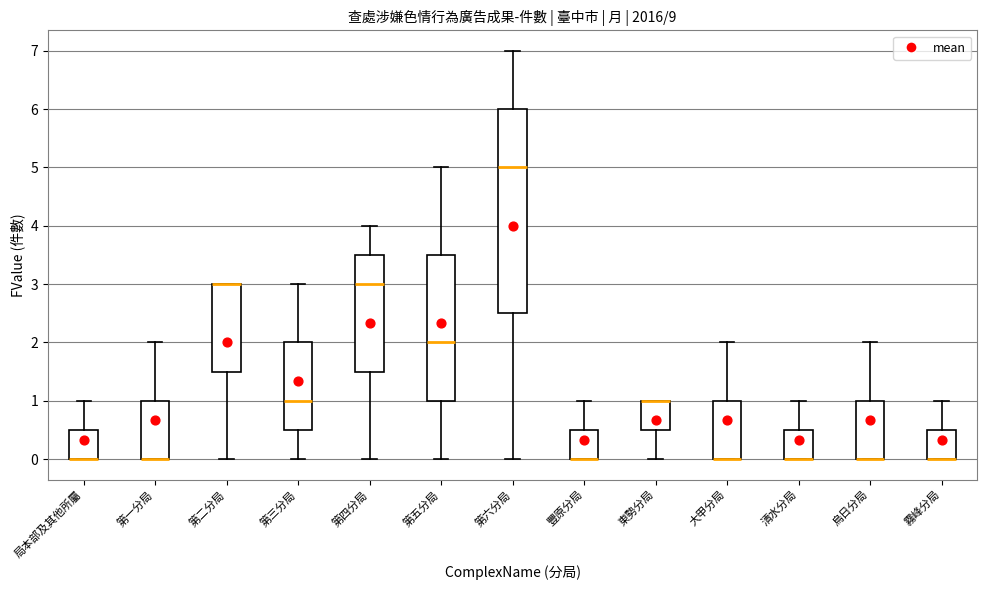

Reading left to right, transcribe this box plot: for each box, give where its median line is, the range the box spans, and where its two whiskers end, as read against the y-axis. The values are not printed on the chart, so give them approximately, as read against the axis.

局本部及其他所屬: median 0.0 (drawn on the box's lower edge), box 0.0 to 0.5, whiskers 0.0 to 1.0
第一分局: median 0.0 (drawn on the box's lower edge), box 0.0 to 1.0, whiskers 0.0 to 2.0
第二分局: median 3.0 (drawn on the box's upper edge), box 1.5 to 3.0, whiskers 0.0 to 3.0
第三分局: median 1.0, box 0.5 to 2.0, whiskers 0.0 to 3.0
第四分局: median 3.0, box 1.5 to 3.5, whiskers 0.0 to 4.0
第五分局: median 2.0, box 1.0 to 3.5, whiskers 0.0 to 5.0
第六分局: median 5.0, box 2.5 to 6.0, whiskers 0.0 to 7.0
豐原分局: median 0.0 (drawn on the box's lower edge), box 0.0 to 0.5, whiskers 0.0 to 1.0
東勢分局: median 1.0 (drawn on the box's upper edge), box 0.5 to 1.0, whiskers 0.0 to 1.0
大甲分局: median 0.0 (drawn on the box's lower edge), box 0.0 to 1.0, whiskers 0.0 to 2.0
清水分局: median 0.0 (drawn on the box's lower edge), box 0.0 to 0.5, whiskers 0.0 to 1.0
烏日分局: median 0.0 (drawn on the box's lower edge), box 0.0 to 1.0, whiskers 0.0 to 2.0
霧峰分局: median 0.0 (drawn on the box's lower edge), box 0.0 to 0.5, whiskers 0.0 to 1.0